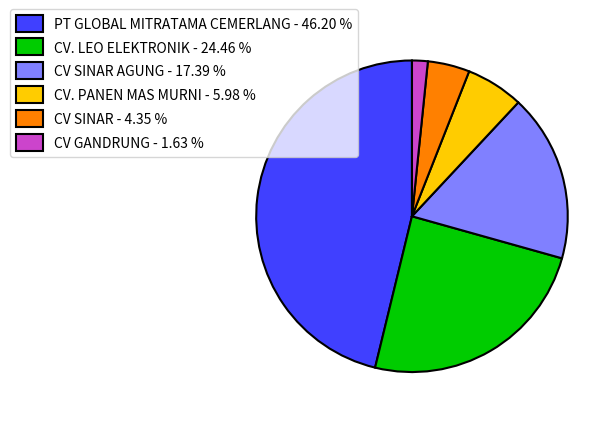

Is the sum of CV GANDRUNG - 1.63 % and CV SINAR AGUNG - 17.39 % greater than half?

No